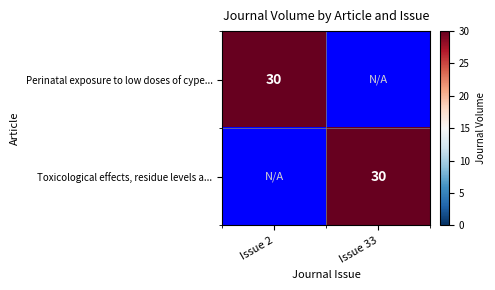

True or false: Toxicological effects, residue levels a... has a value of 30 at Issue 33.

True